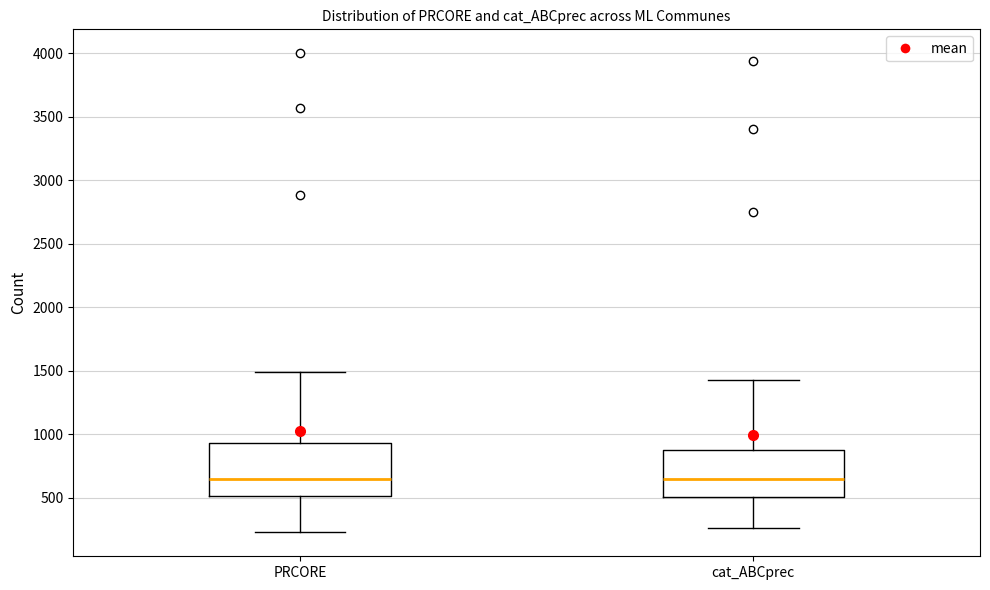

Which box is the tallest, from its lower edge to its upper edge?

PRCORE